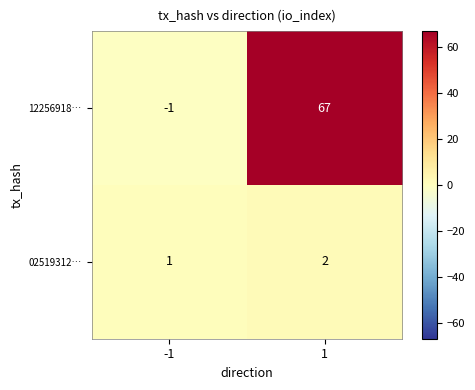

What is the total value across all series at 1?

69